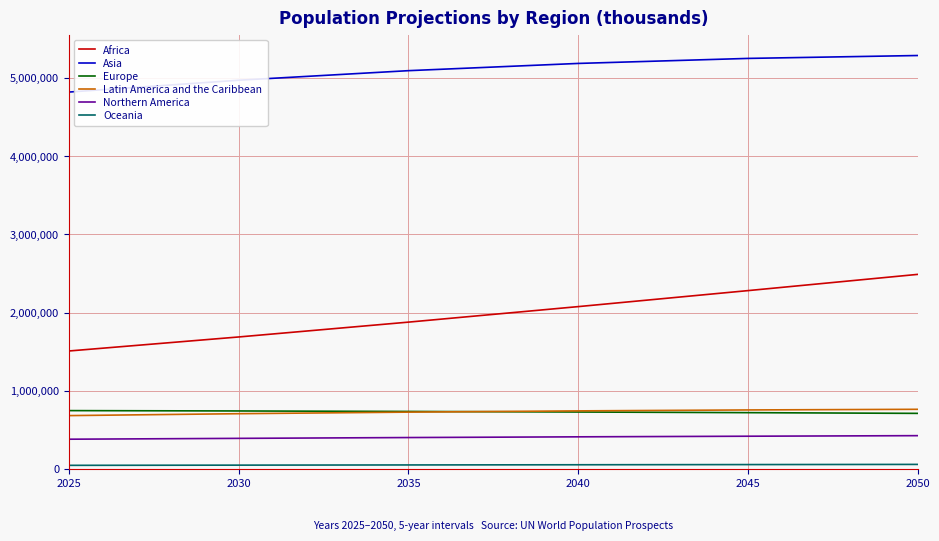

What is the total value across all series at 2025?

8184437.5